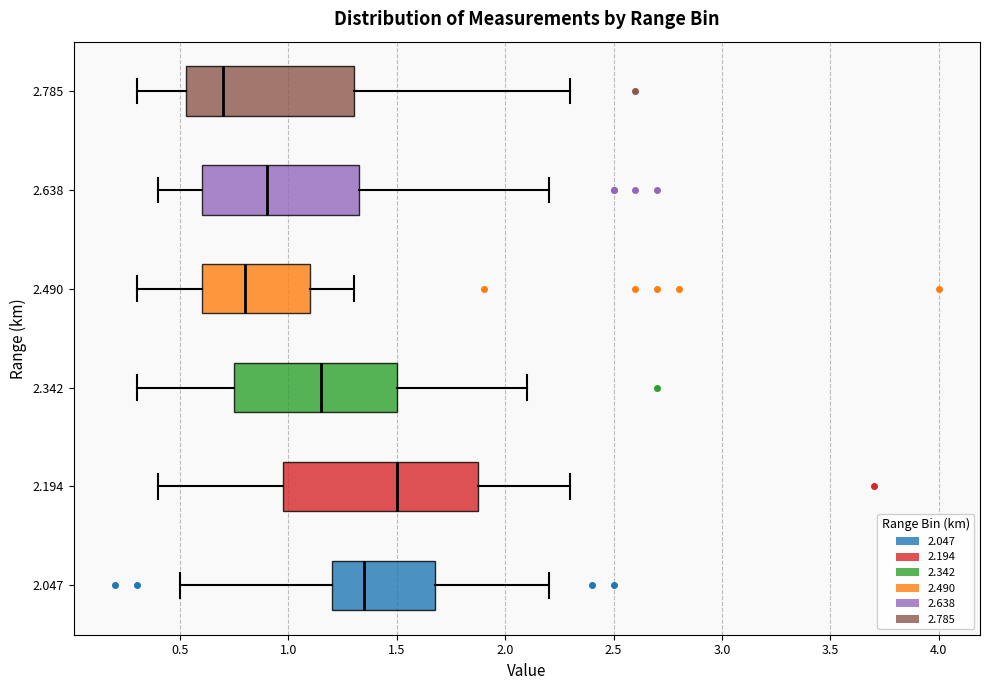

Where does the median line of the box at y = 2.785 sit on the x-axis? The values are not printed on the chart, so give them approximately, as read against the axis.

0.70